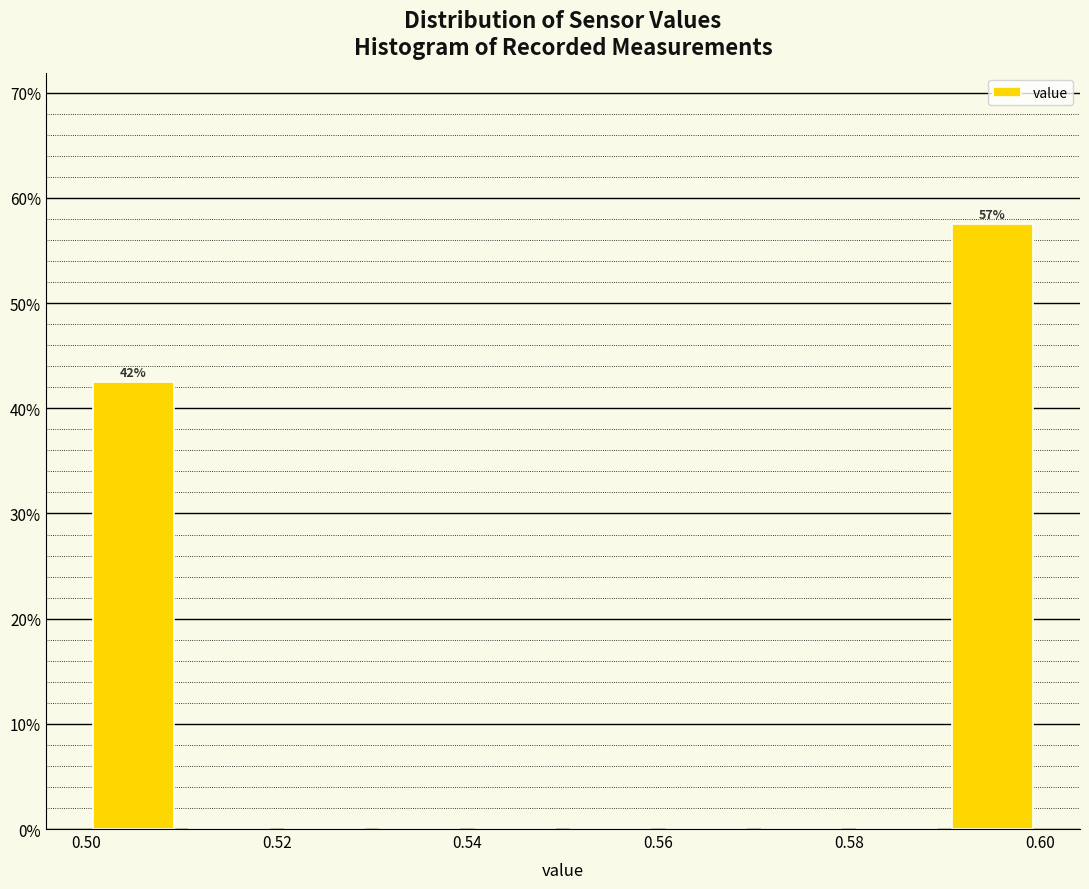

Over which range of the x-axis is the bar tallest?

0.59 to 0.60